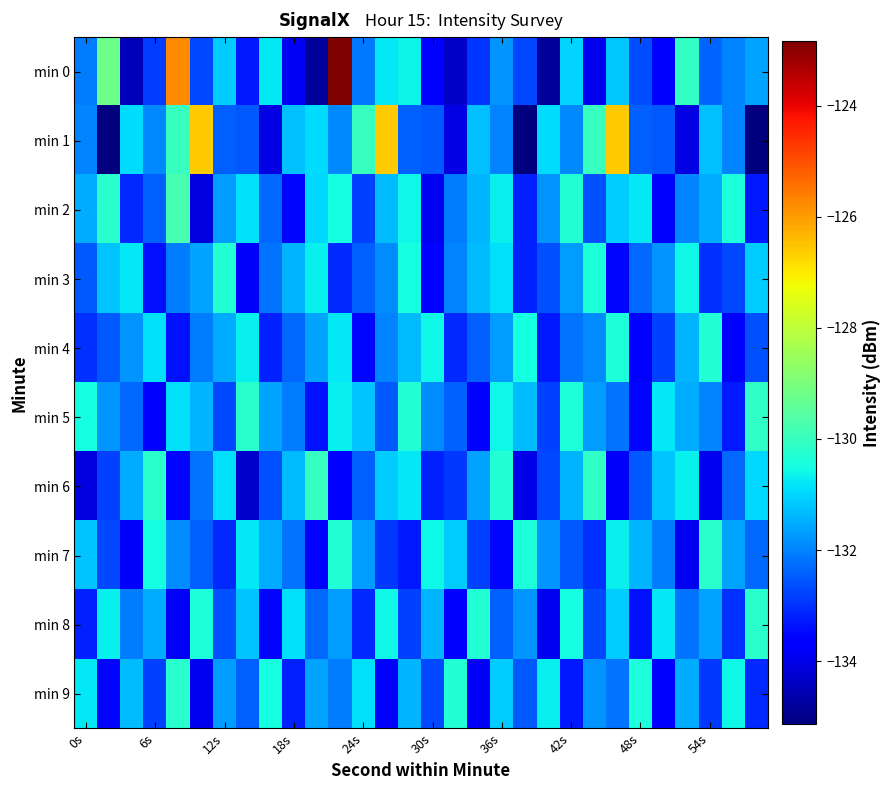

Reading left to right, list all the values displayed in this chart.

min 0: -132.1	-129.2	-134.5	-132.9	-125.7	-132.7	-131.1	-133.3	-130.8	-133.9	-134.8	-122.8	-132.1	-130.8	-130.6	-133.6	-134.4	-132.9	-131.8	-132.7	-134.8	-131.0	-133.9	-131.2	-132.7	-133.7	-130.1	-132.3	-132.0	-131.6
min 1: -132.0	-135.1	-130.9	-132.0	-130.0	-126.6	-132.4	-132.5	-134.0	-131.3	-130.9	-132.0	-130.0	-126.6	-132.4	-132.5	-134.0	-131.3	-132.0	-135.1	-130.9	-132.0	-130.0	-126.6	-132.4	-132.5	-134.0	-131.3	-132.0	-135.1
min 2: -131.5	-130.2	-133.1	-132.4	-129.8	-134.1	-131.7	-130.9	-132.3	-133.5	-131.0	-130.5	-132.8	-131.3	-130.6	-133.9	-132.1	-131.4	-130.7	-133.2	-131.8	-130.3	-132.6	-131.1	-130.8	-133.7	-132.0	-131.5	-130.4	-133.3
min 3: -132.5	-131.2	-130.8	-133.4	-132.1	-131.6	-130.3	-133.8	-132.2	-131.4	-130.7	-133.1	-132.4	-131.9	-130.5	-133.6	-132.0	-131.3	-130.9	-133.2	-132.6	-131.7	-130.4	-133.5	-132.3	-131.8	-130.6	-133.0	-132.7	-131.1
min 4: -133.0	-132.5	-131.8	-130.9	-133.4	-132.1	-131.5	-130.7	-133.2	-132.3	-131.6	-130.8	-133.5	-132.0	-131.3	-130.6	-133.1	-132.4	-131.7	-130.5	-133.3	-132.2	-131.9	-130.4	-133.6	-132.8	-131.4	-130.3	-133.7	-132.6
min 5: -130.5	-131.8	-132.3	-133.6	-130.9	-131.4	-132.7	-130.2	-131.6	-132.1	-133.4	-130.7	-131.2	-132.5	-130.3	-131.9	-132.4	-133.7	-130.6	-131.3	-132.8	-130.4	-131.7	-132.2	-133.5	-130.8	-131.5	-132.0	-133.3	-130.1
min 6: -134.1	-132.8	-131.5	-130.2	-133.5	-132.2	-130.9	-134.3	-132.6	-131.3	-130.0	-133.7	-132.4	-131.1	-130.8	-133.2	-132.9	-131.6	-130.3	-134.0	-132.7	-131.4	-130.1	-133.8	-132.5	-131.2	-130.7	-133.9	-132.3	-131.0
min 7: -131.2	-132.7	-133.8	-130.5	-131.9	-132.4	-133.1	-130.8	-131.5	-132.2	-133.6	-130.3	-131.7	-132.9	-133.3	-130.6	-131.1	-132.8	-133.5	-130.4	-131.8	-132.5	-133.0	-130.7	-131.4	-132.1	-133.9	-130.2	-131.6	-132.3
min 8: -133.2	-130.7	-132.1	-131.5	-133.8	-130.4	-132.6	-131.2	-133.5	-130.9	-132.3	-131.7	-133.1	-130.6	-132.8	-131.4	-133.6	-130.3	-132.4	-131.8	-133.9	-130.5	-132.7	-131.1	-133.4	-130.8	-132.2	-131.6	-133.0	-130.2
min 9: -130.8	-133.5	-131.3	-132.8	-130.2	-133.9	-131.7	-132.4	-130.5	-133.2	-131.6	-132.1	-130.9	-133.6	-131.4	-132.7	-130.3	-133.8	-131.1	-132.5	-130.7	-133.3	-131.8	-132.2	-130.4	-133.7	-131.5	-132.9	-130.6	-133.1